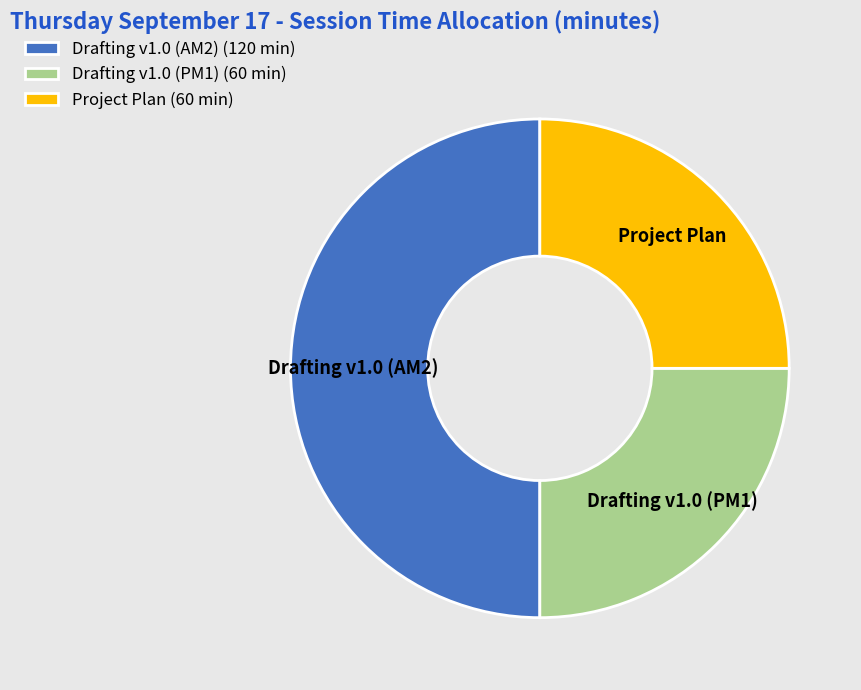

The Project Plan slice represents 25% of the pie. True or false?

True